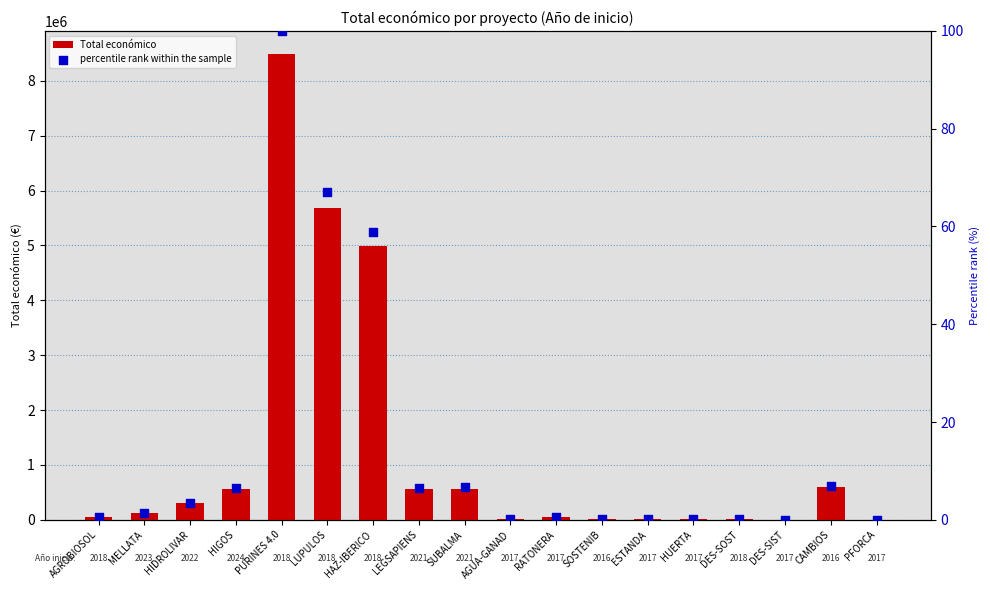

Which series has the largest Y range (max minus min)?

Total económico